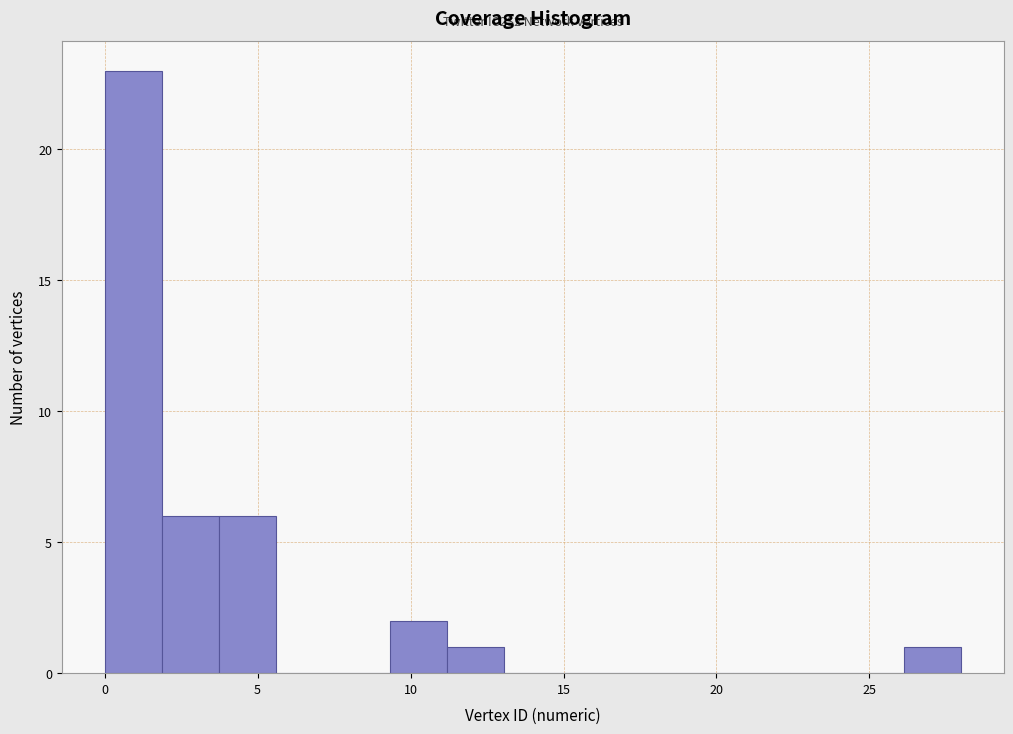

Around what value on the x-axis is the tallest bar? Give the approximate position of its centre, as read against the axis.

1.0